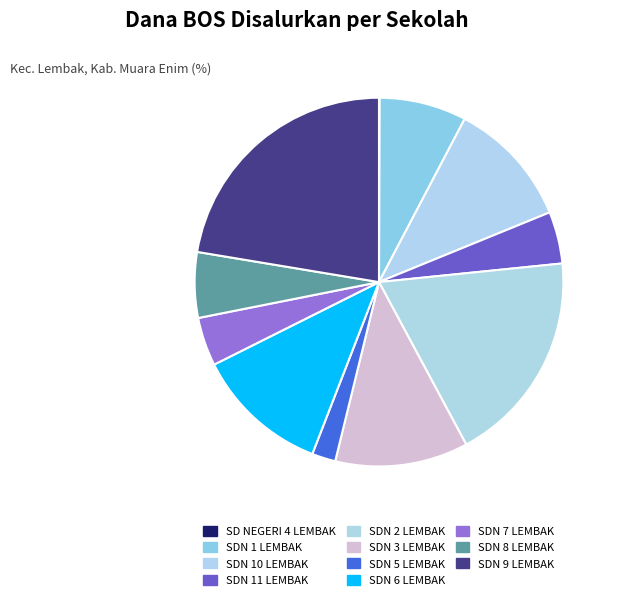

To the nearest percent, what is the difference between the largest and smallest slice percentages?

22%